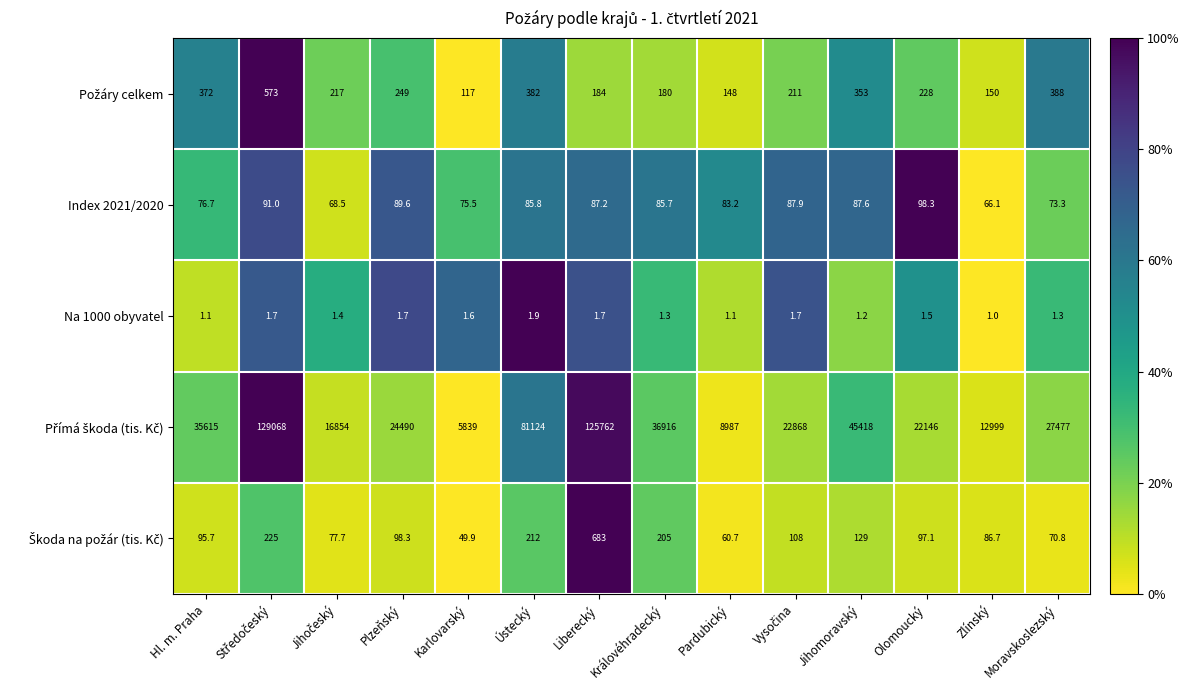

Which category has the lowest value across all series?

Zlínský